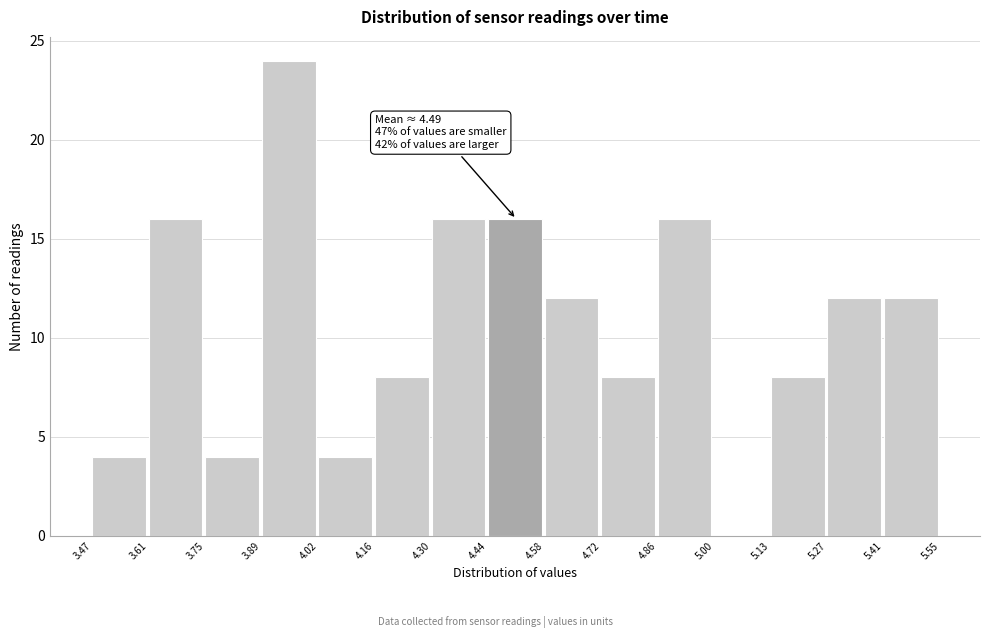

Over which range of the x-axis is the bar tallest?

3.89 to 4.02